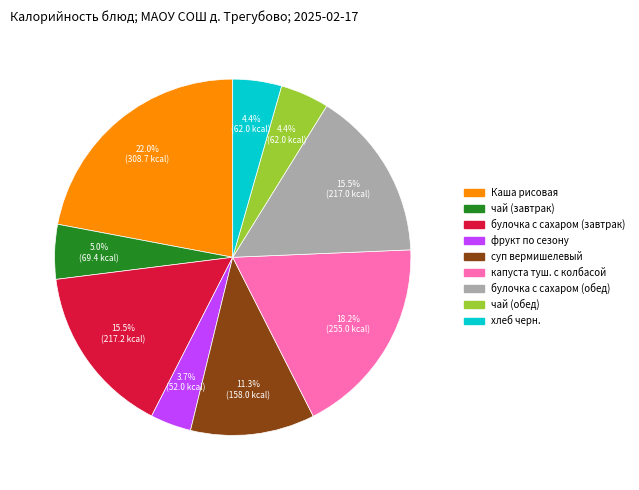

What is the smallest slice in the pie chart?

фрукт по сезону